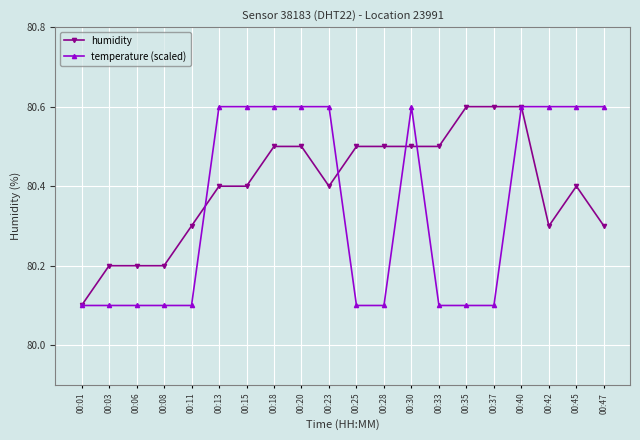

Reading right to left, extract all data points from this chart.

humidity: 00:47=80.3	00:45=80.4	00:42=80.3	00:40=80.6	00:37=80.6	00:35=80.6	00:33=80.5	00:30=80.5	00:28=80.5	00:25=80.5	00:23=80.4	00:20=80.5	00:18=80.5	00:15=80.4	00:13=80.4	00:11=80.3	00:08=80.2	00:06=80.2	00:03=80.2	00:01=80.1
temperature (scaled): 00:47=80.6	00:45=80.6	00:42=80.6	00:40=80.6	00:37=80.1	00:35=80.1	00:33=80.1	00:30=80.6	00:28=80.1	00:25=80.1	00:23=80.6	00:20=80.6	00:18=80.6	00:15=80.6	00:13=80.6	00:11=80.1	00:08=80.1	00:06=80.1	00:03=80.1	00:01=80.1